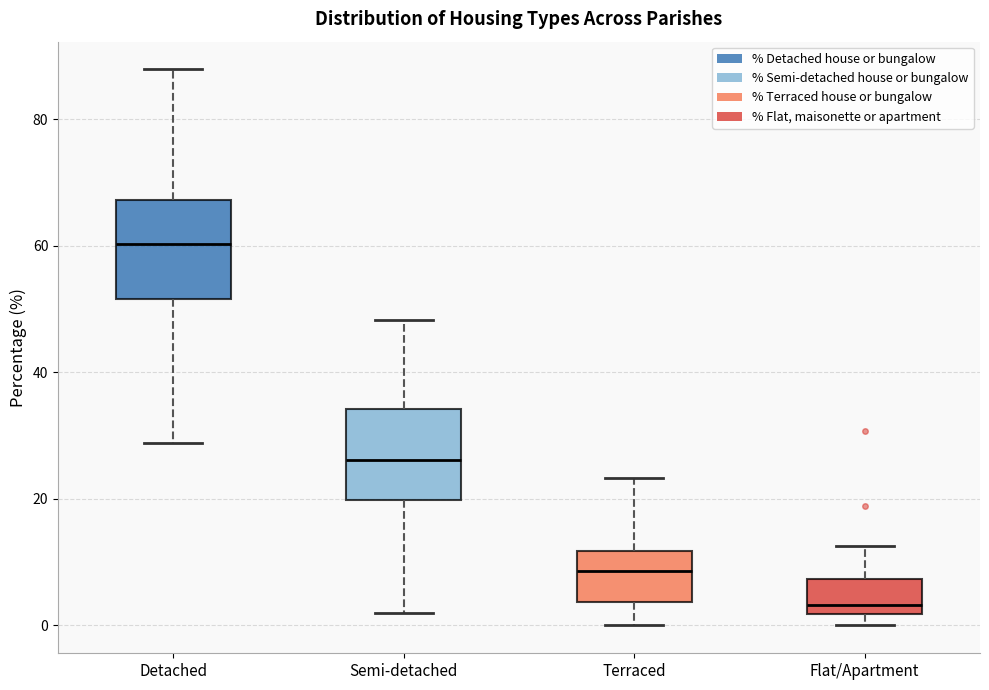

Reading left to right, transcribe this box plot: for each box, give where its median line is, the range the box spans, and where its two whiskers end, as read against the y-axis. The values are not printed on the chart, so give them approximately, as read against the axis.

Detached: median 60, box 52 to 68, whiskers 28 to 88
Semi-detached: median 26, box 20 to 34, whiskers 2 to 48
Terraced: median 8, box 4 to 12, whiskers 0 to 24
Flat/Apartment: median 4, box 2 to 8, whiskers 0 to 12